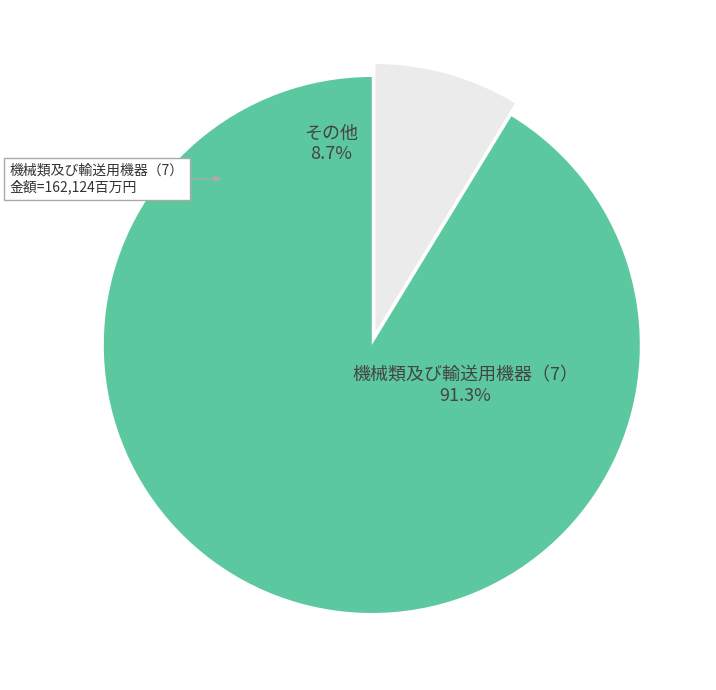

Does 機械類及び輸送用機器（7） represent more than half of the total?

Yes